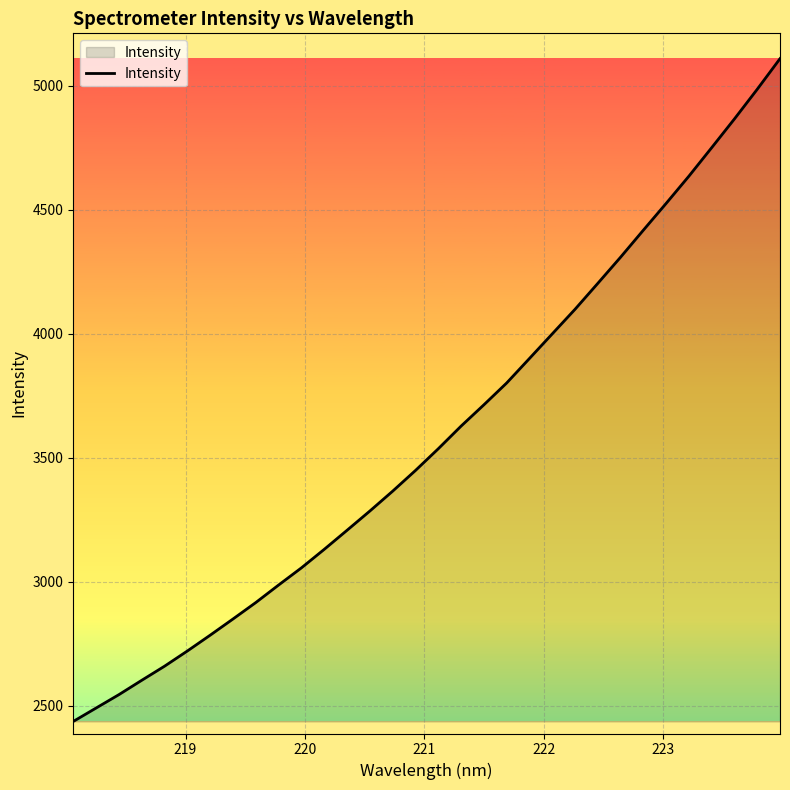

What is the sum of all values?

114961.7